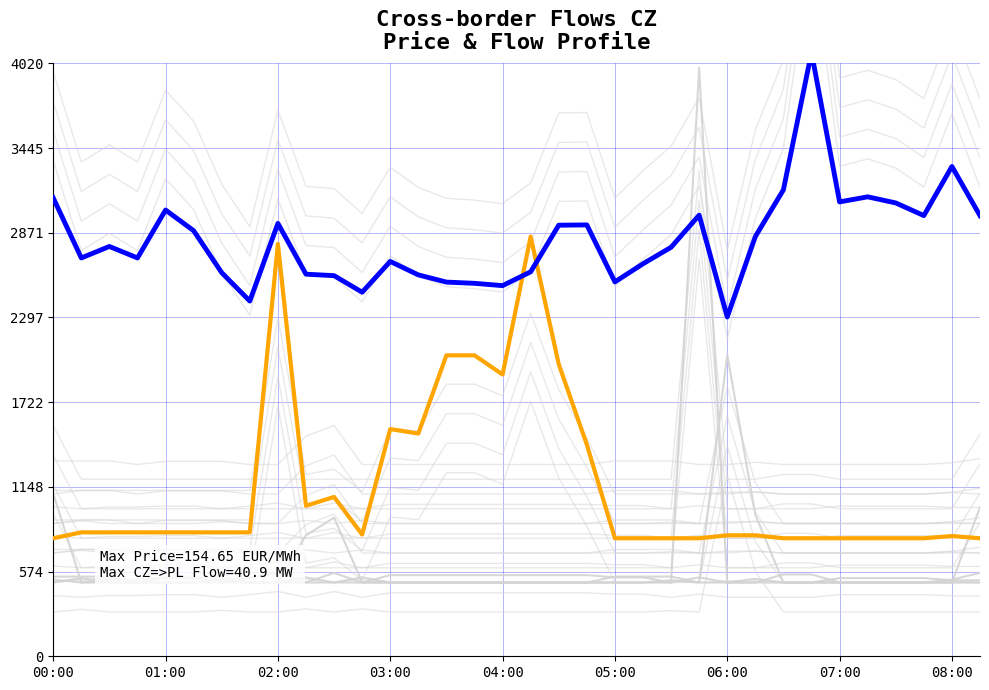

What is the sum of the CZ=>PL flow (scaled) values at 9 and 11?

1845.0